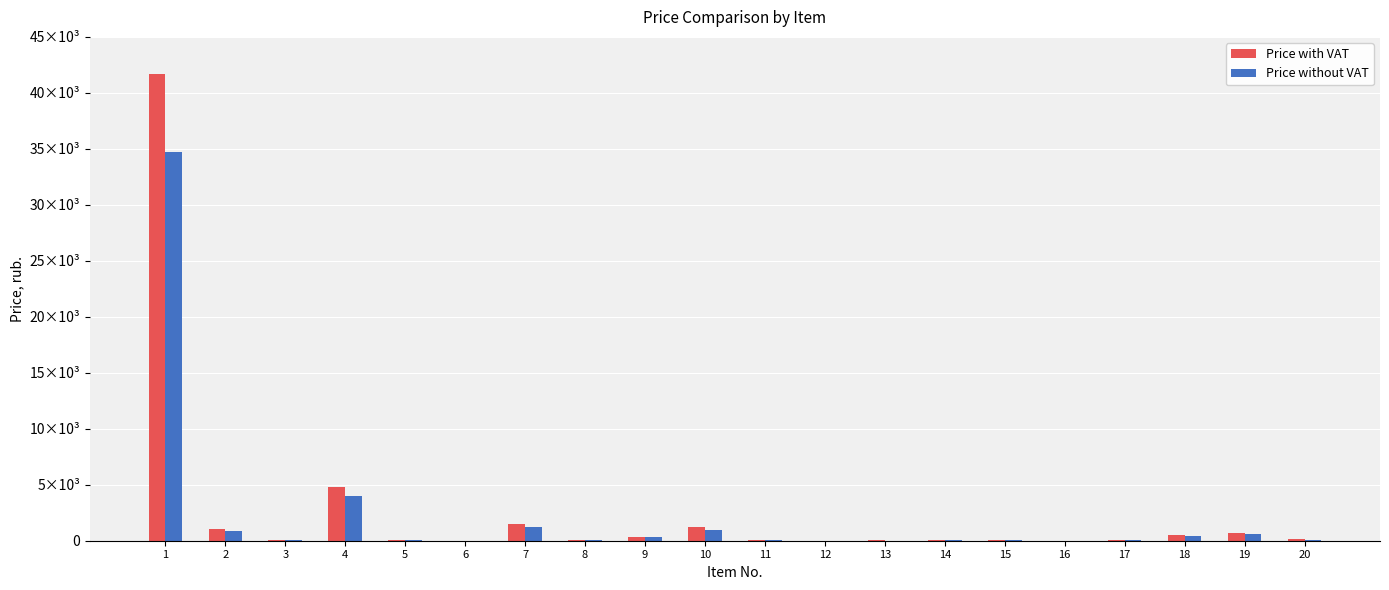

What are all the series names shown in the legend?

Price with VAT, Price without VAT